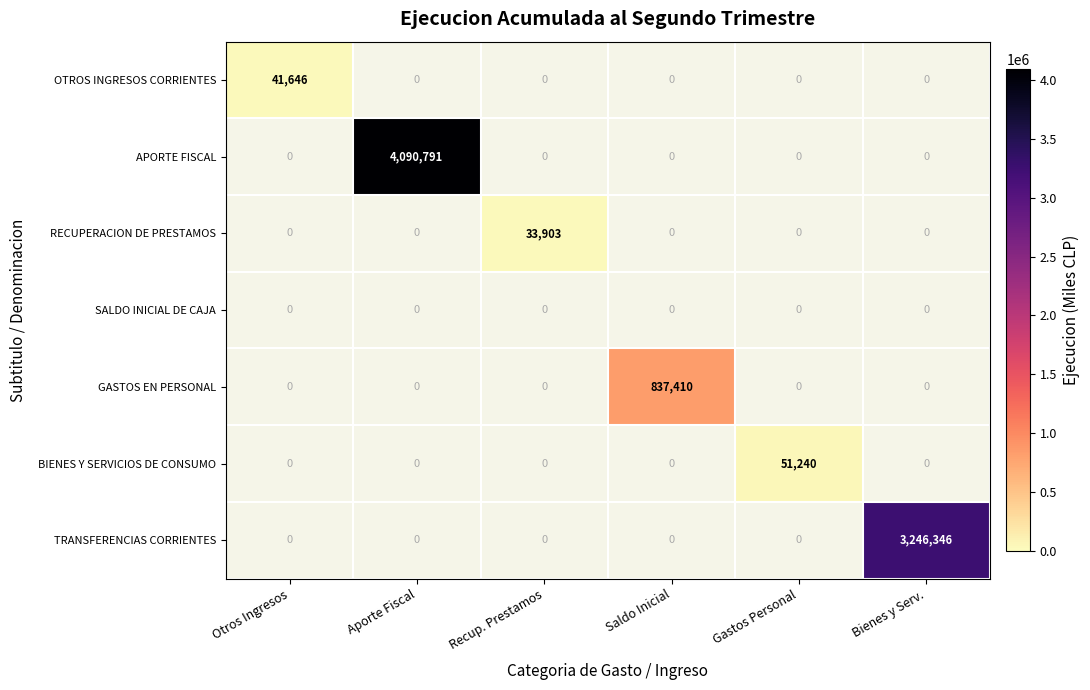

How many categories are shown in the chart?

6